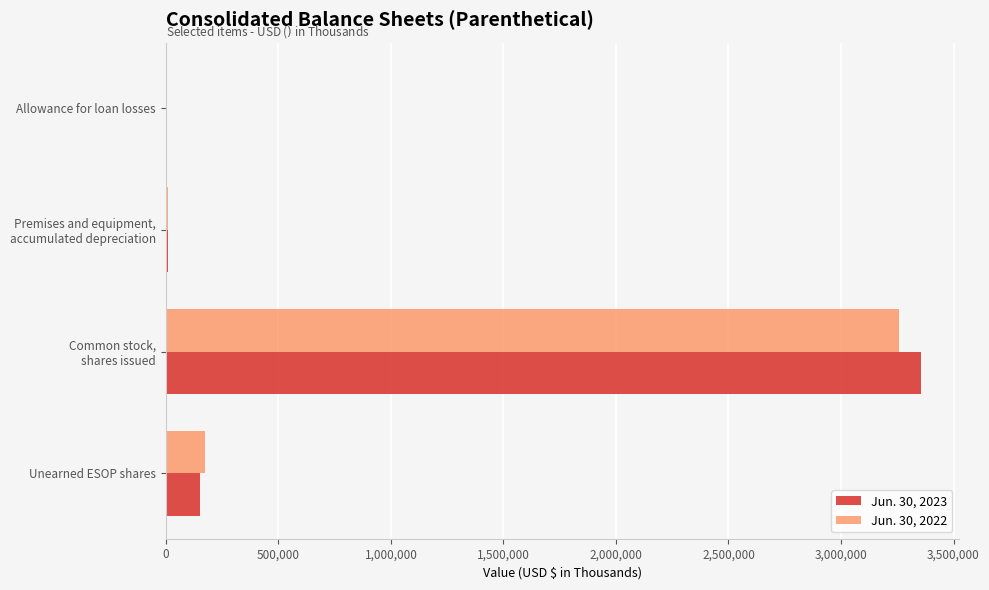

The Jun. 30, 2022 series shows 173205 at Unearned ESOP shares. True or false?

True